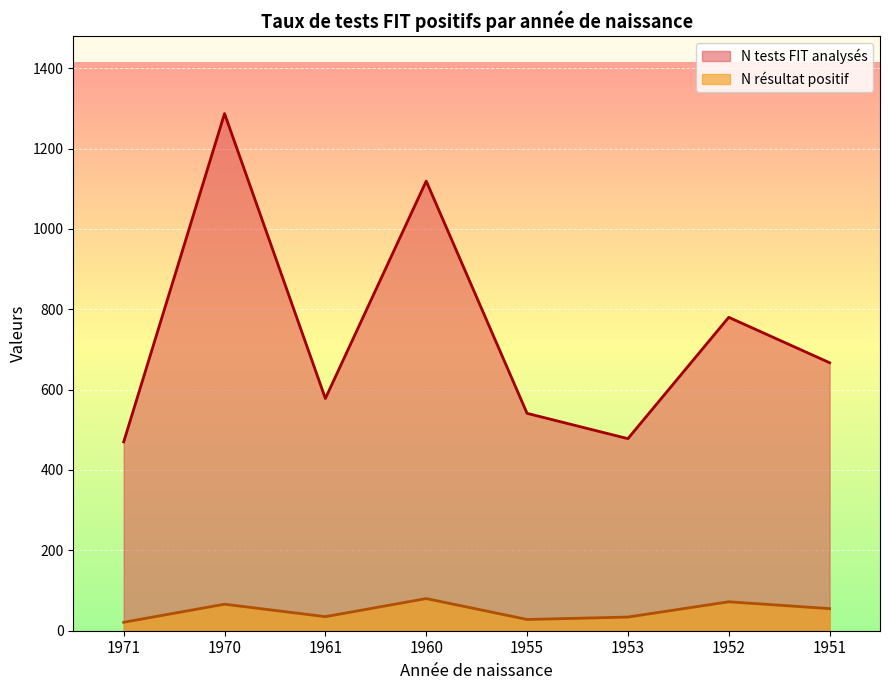

How many lines are shown in the chart?

2